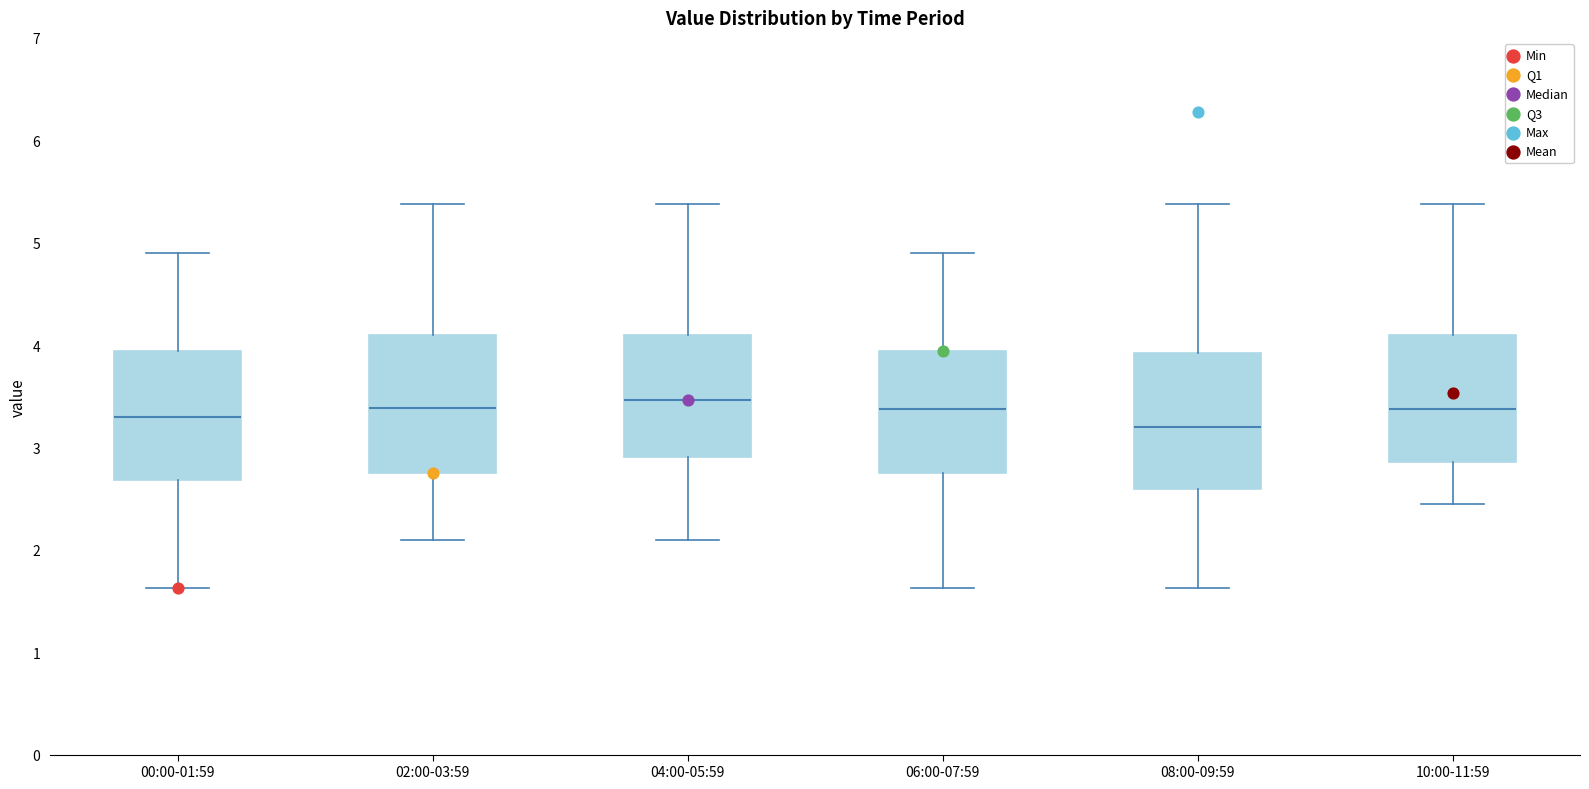

Reading left to right, transcribe this box plot: for each box, give where its median line is, the range the box spans, and where its two whiskers end, as read against the y-axis. The values are not printed on the chart, so give them approximately, as read against the axis.

00:00-01:59: median 3.3, box 2.7 to 3.9, whiskers 1.6 to 4.9
02:00-03:59: median 3.4, box 2.8 to 4.1, whiskers 2.1 to 5.4
04:00-05:59: median 3.5, box 2.9 to 4.1, whiskers 2.1 to 5.4
06:00-07:59: median 3.4, box 2.8 to 3.9, whiskers 1.6 to 4.9
08:00-09:59: median 3.2, box 2.6 to 3.9, whiskers 1.6 to 5.4
10:00-11:59: median 3.4, box 2.9 to 4.1, whiskers 2.5 to 5.4